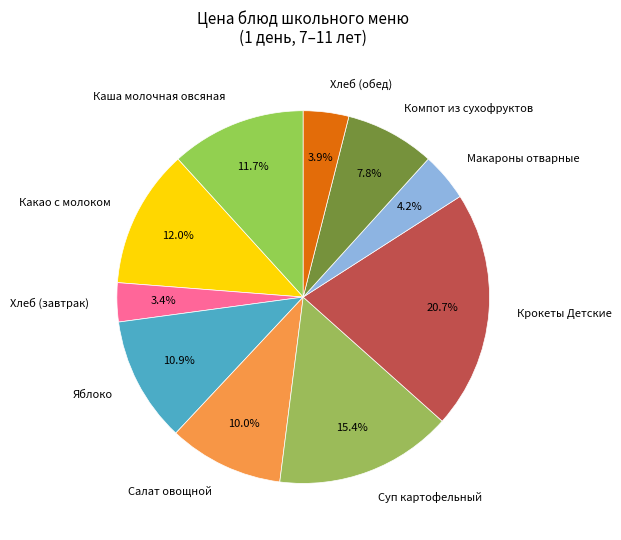

What is the smallest slice in the pie chart?

Хлеб (завтрак)